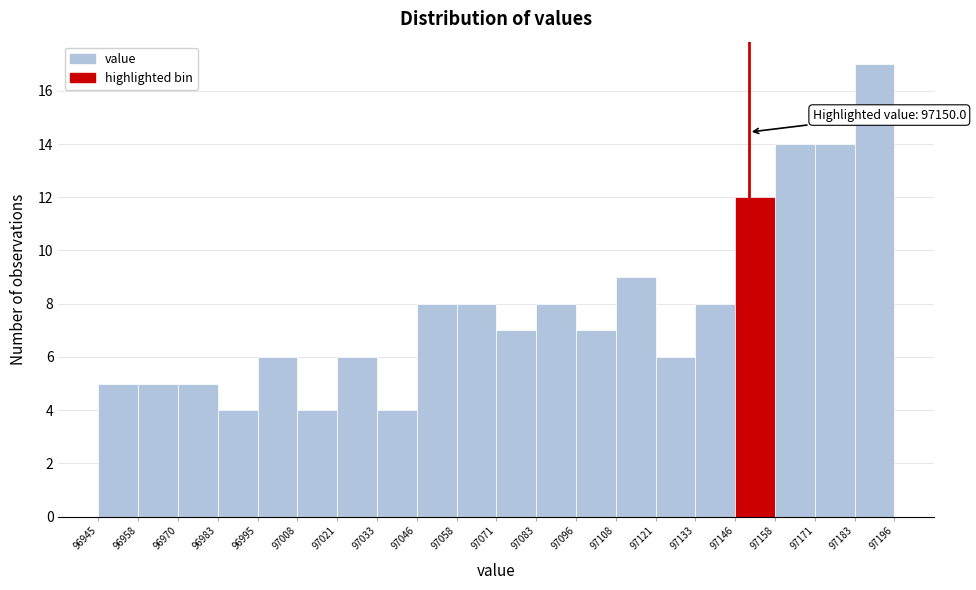

Which range on the x-axis has the tallest bar?

97183 to 97196